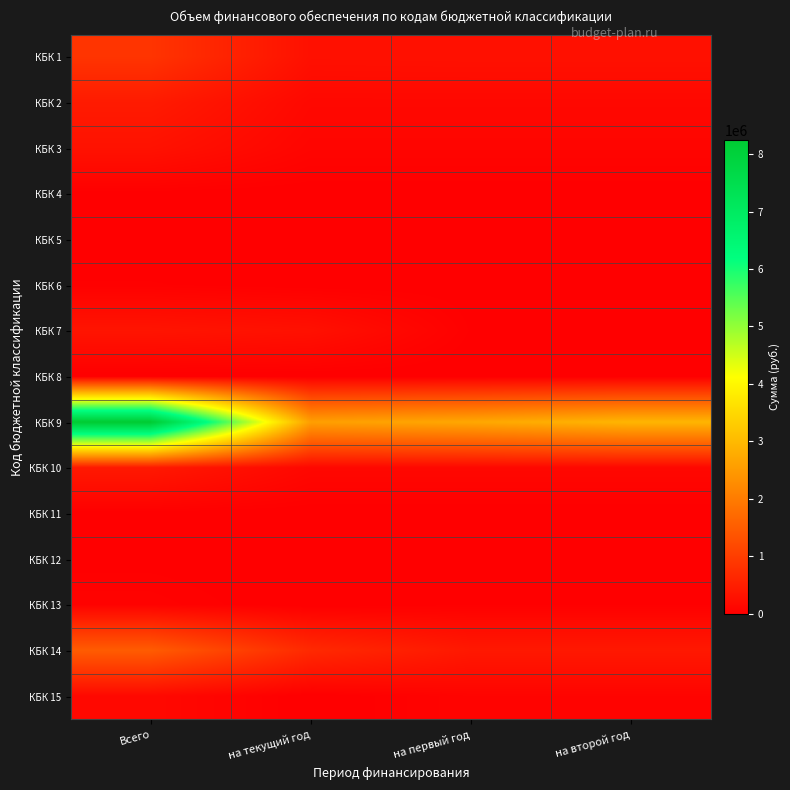

Which series has the largest total across all categories?

КБК 9